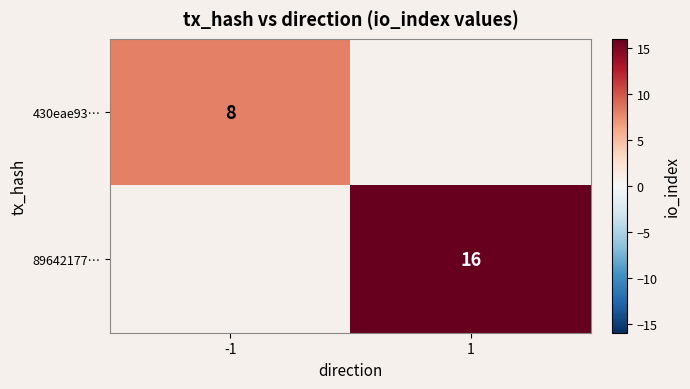

The value of 89642177… at 1 is 10. True or false?

False